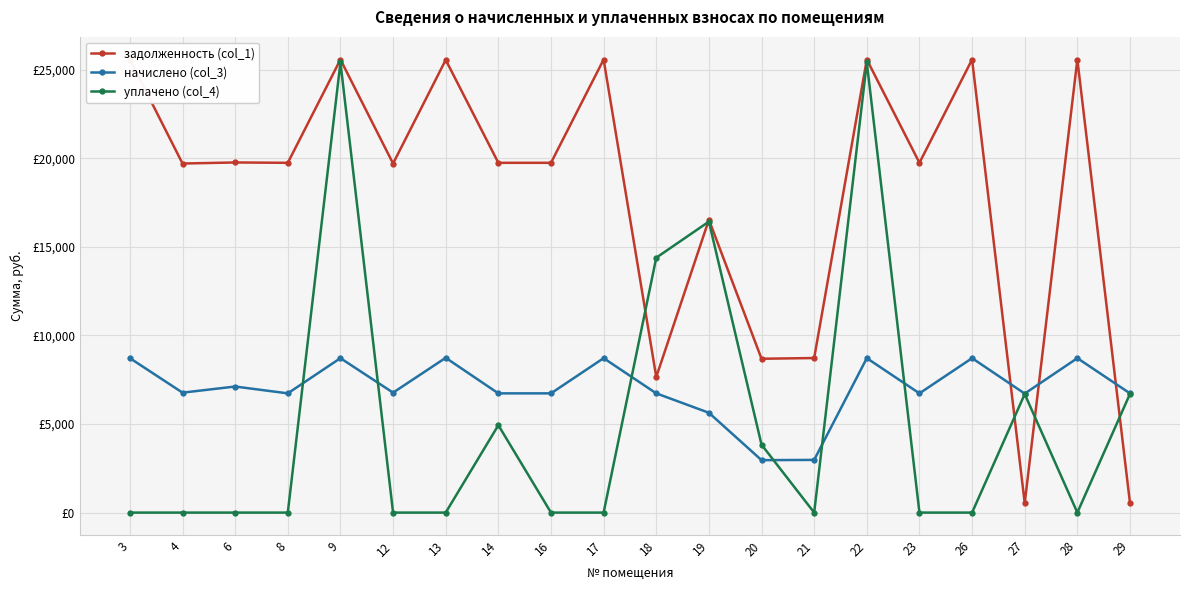

Rank the series at 17 from lowest to highest value.

уплачено (col_4), начислено (col_3), задолженность (col_1)